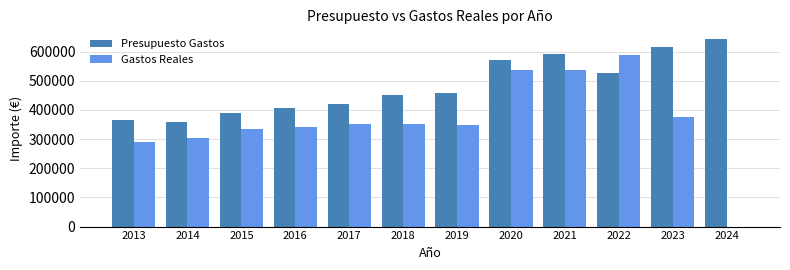

What is the total value across all series at 2016?

750996.2